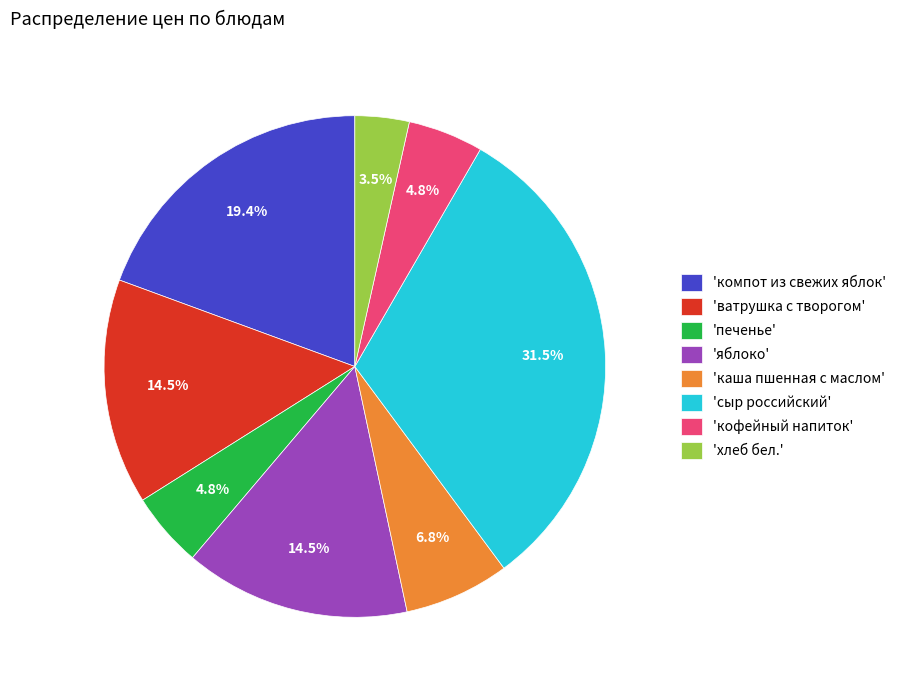

Does 'каша пшенная с маслом' represent more than half of the total?

No